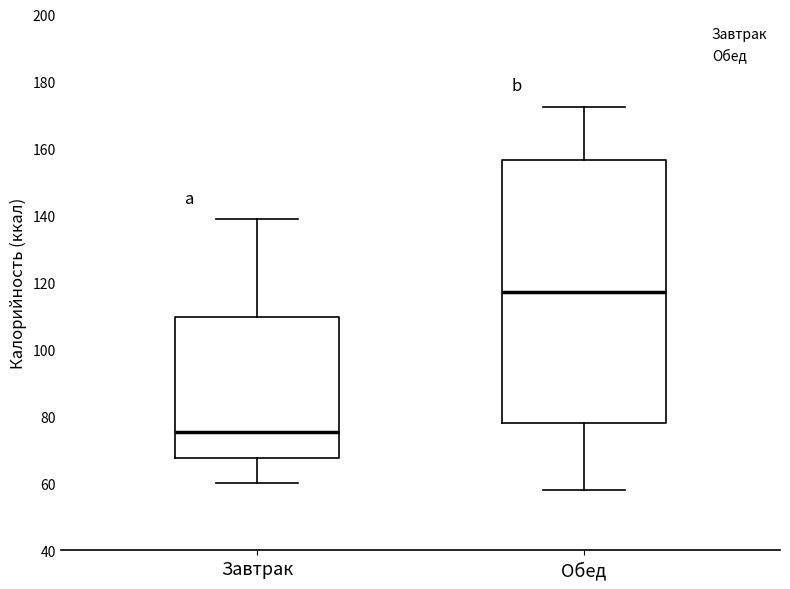

Where does the median line of the box for Обед sit on the y-axis? The values are not printed on the chart, so give them approximately, as read against the axis.

118